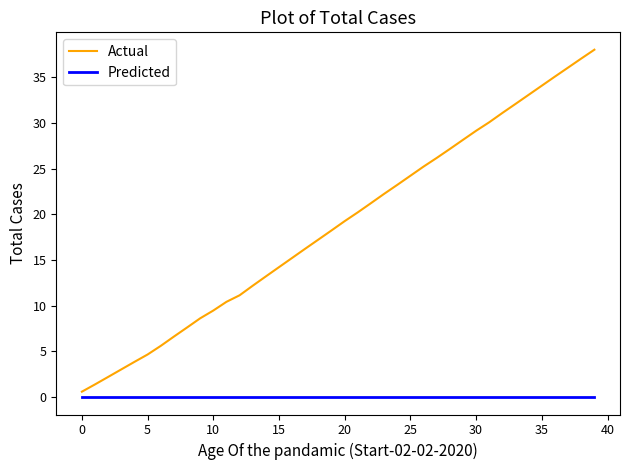

Which series has the largest total across all categories?

Actual